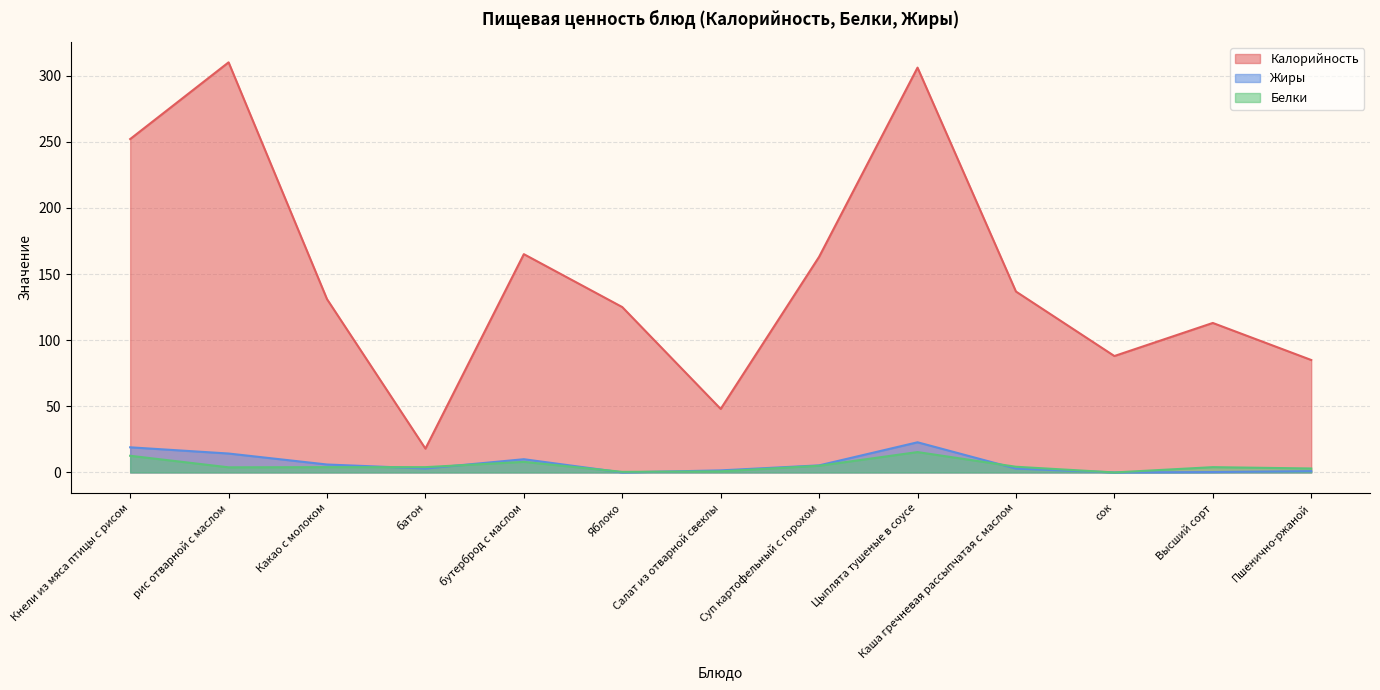

How many lines are shown in the chart?

3